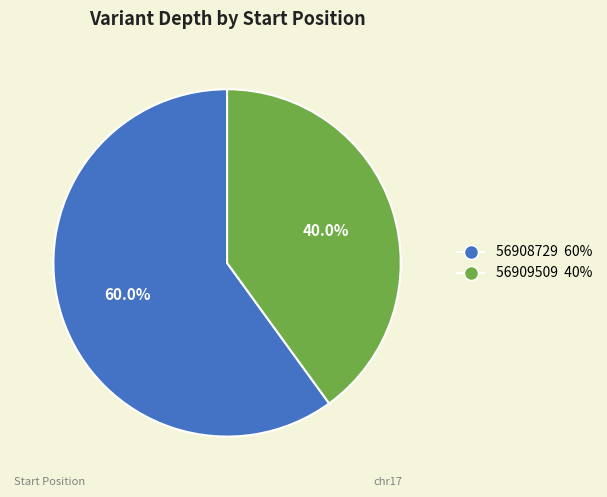

What is the total percentage of 56909509 and 56908729?

100.0%